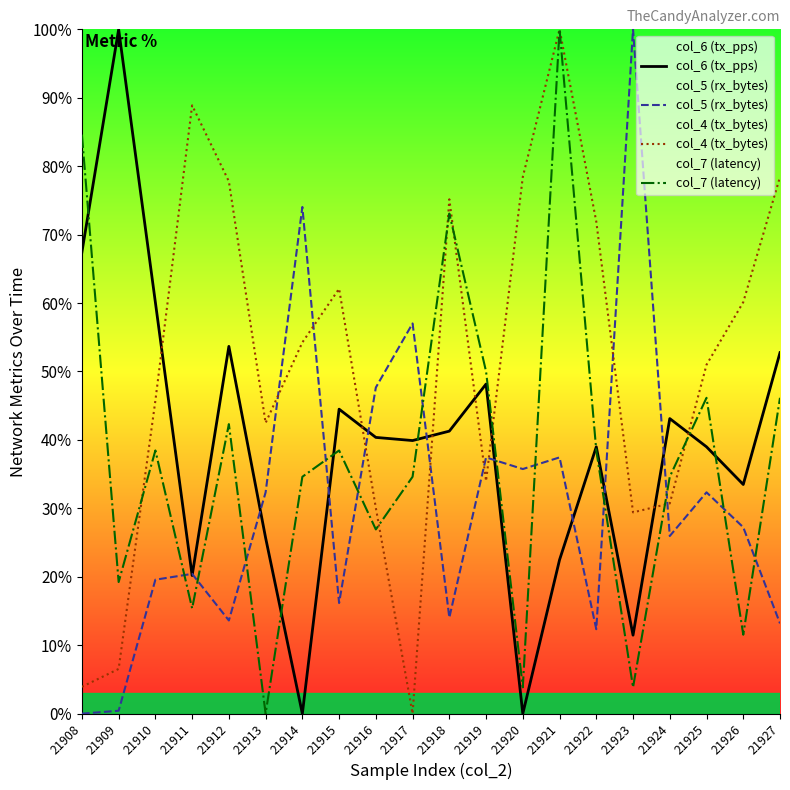

Where is col_4 (tx_bytes) nearest to the value 50?

21925